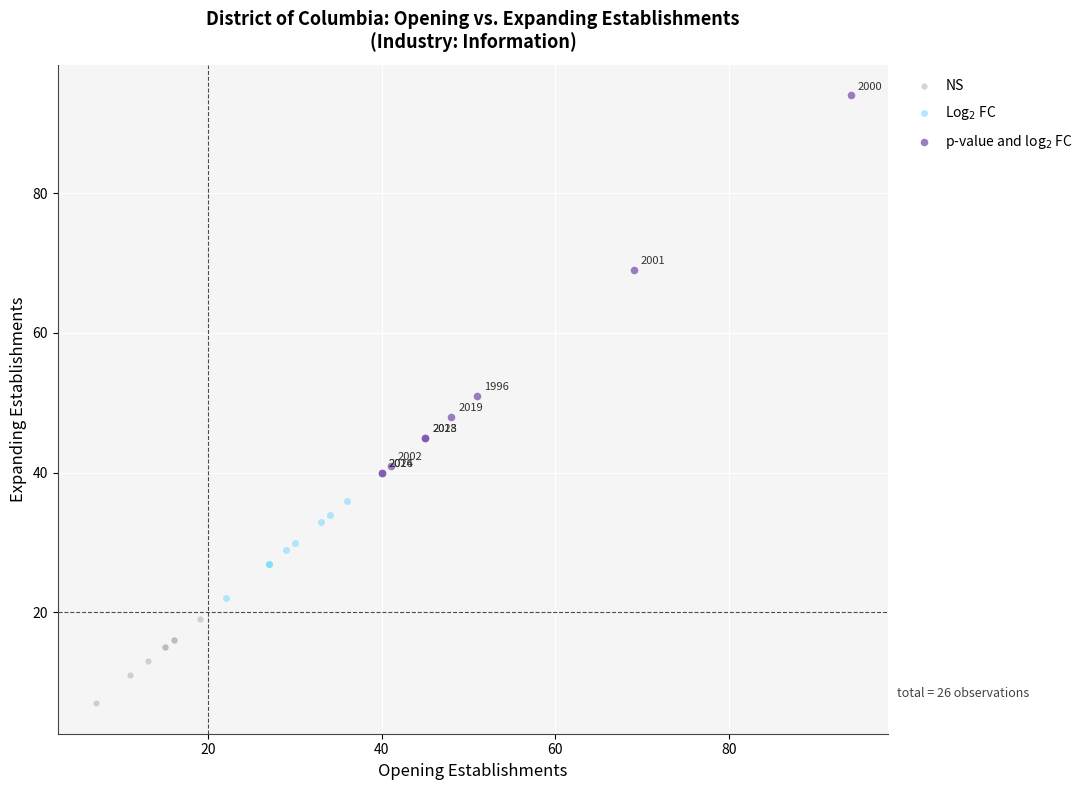

What are all the series names shown in the legend?

NS, Log$_2$ FC, p-value and log$_2$ FC